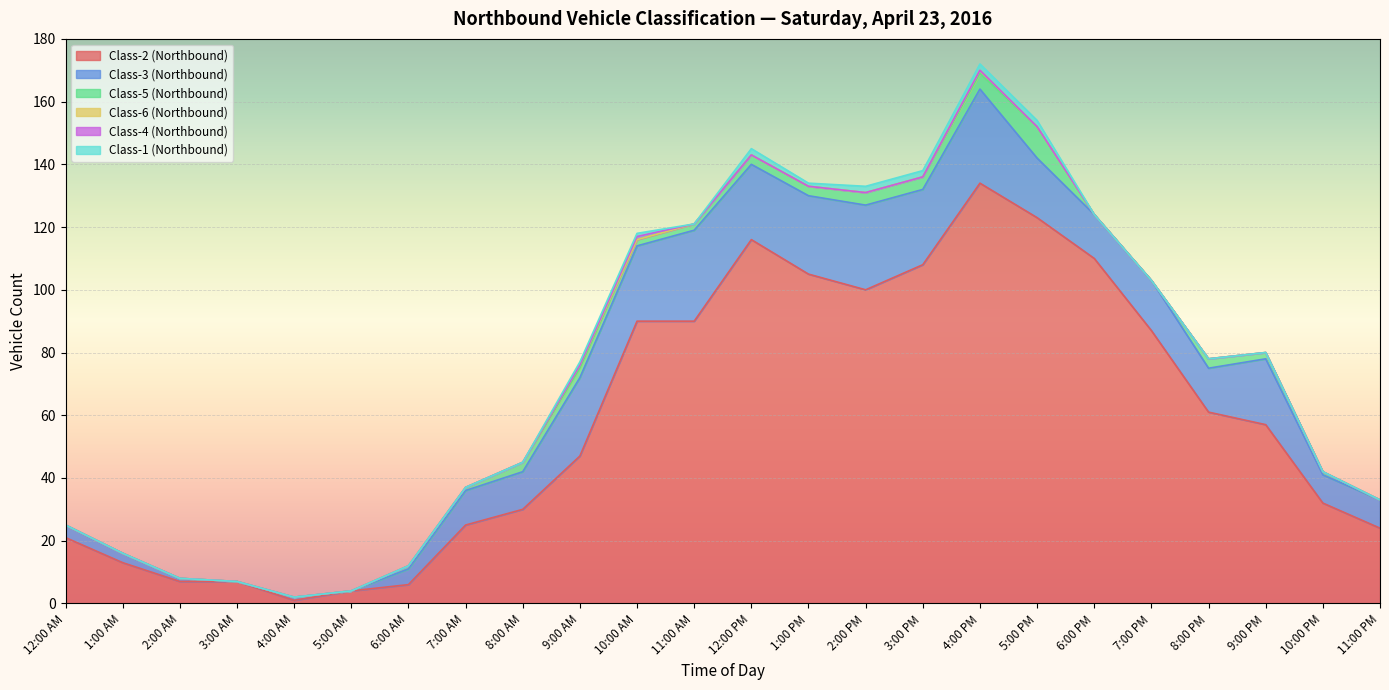

Reading right to left, transcribe all the data shown in this chart.

Class-2 (Northbound): 11:00 PM=24	10:00 PM=32	9:00 PM=57	8:00 PM=61	7:00 PM=87	6:00 PM=110	5:00 PM=123	4:00 PM=134	3:00 PM=108	2:00 PM=100	1:00 PM=105	12:00 PM=116	11:00 AM=90	10:00 AM=90	9:00 AM=47	8:00 AM=30	7:00 AM=25	6:00 AM=6	5:00 AM=4	4:00 AM=1	3:00 AM=7	2:00 AM=7	1:00 AM=13	12:00 AM=21
Class-3 (Northbound): 11:00 PM=9	10:00 PM=9	9:00 PM=21	8:00 PM=14	7:00 PM=16	6:00 PM=14	5:00 PM=19	4:00 PM=30	3:00 PM=24	2:00 PM=27	1:00 PM=25	12:00 PM=24	11:00 AM=29	10:00 AM=24	9:00 AM=25	8:00 AM=12	7:00 AM=11	6:00 AM=5	5:00 AM=0	4:00 AM=1	3:00 AM=0	2:00 AM=1	1:00 AM=3	12:00 AM=4
Class-5 (Northbound): 11:00 PM=0	10:00 PM=1	9:00 PM=2	8:00 PM=3	7:00 PM=0	6:00 PM=0	5:00 PM=10	4:00 PM=5	3:00 PM=4	2:00 PM=4	1:00 PM=3	12:00 PM=3	11:00 AM=2	10:00 AM=2	9:00 AM=3	8:00 AM=3	7:00 AM=1	6:00 AM=1	5:00 AM=0	4:00 AM=0	3:00 AM=0	2:00 AM=0	1:00 AM=0	12:00 AM=0
Class-6 (Northbound): 11:00 PM=0	10:00 PM=0	9:00 PM=0	8:00 PM=0	7:00 PM=0	6:00 PM=0	5:00 PM=0	4:00 PM=1	3:00 PM=0	2:00 PM=0	1:00 PM=0	12:00 PM=0	11:00 AM=0	10:00 AM=0	9:00 AM=1	8:00 AM=0	7:00 AM=0	6:00 AM=0	5:00 AM=0	4:00 AM=0	3:00 AM=0	2:00 AM=0	1:00 AM=0	12:00 AM=0
Class-4 (Northbound): 11:00 PM=0	10:00 PM=0	9:00 PM=0	8:00 PM=0	7:00 PM=0	6:00 PM=0	5:00 PM=0	4:00 PM=0	3:00 PM=0	2:00 PM=0	1:00 PM=0	12:00 PM=0	11:00 AM=0	10:00 AM=1	9:00 AM=0	8:00 AM=0	7:00 AM=0	6:00 AM=0	5:00 AM=0	4:00 AM=0	3:00 AM=0	2:00 AM=0	1:00 AM=0	12:00 AM=0
Class-1 (Northbound): 11:00 PM=0	10:00 PM=0	9:00 PM=0	8:00 PM=0	7:00 PM=0	6:00 PM=0	5:00 PM=2	4:00 PM=2	3:00 PM=2	2:00 PM=2	1:00 PM=1	12:00 PM=2	11:00 AM=0	10:00 AM=1	9:00 AM=1	8:00 AM=0	7:00 AM=0	6:00 AM=0	5:00 AM=0	4:00 AM=0	3:00 AM=0	2:00 AM=0	1:00 AM=0	12:00 AM=0